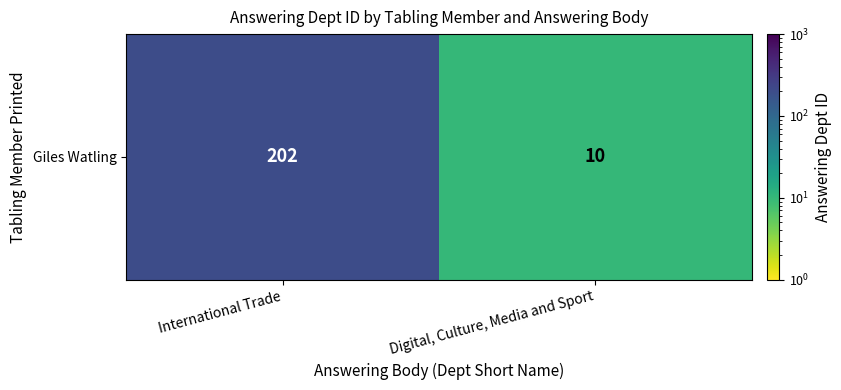

Rank the categories by value from highest to lowest.

International Trade, Digital, Culture, Media and Sport